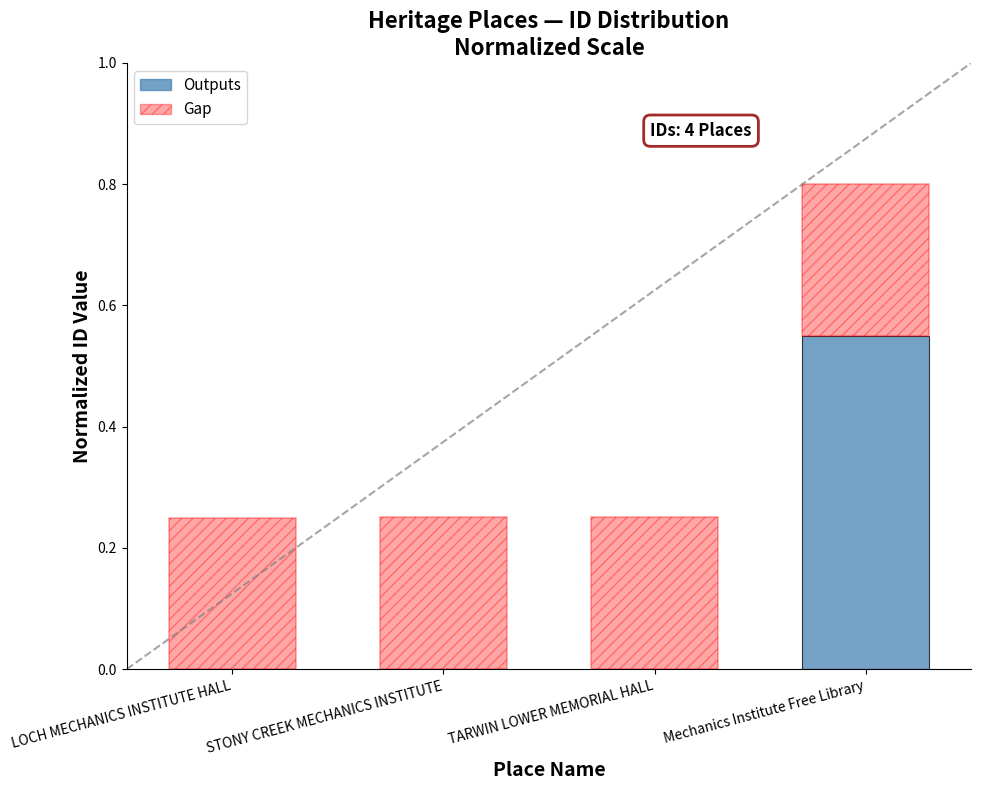

Is it true that Outputs equals -0.3 at LOCH MECHANICS INSTITUTE HALL?

False